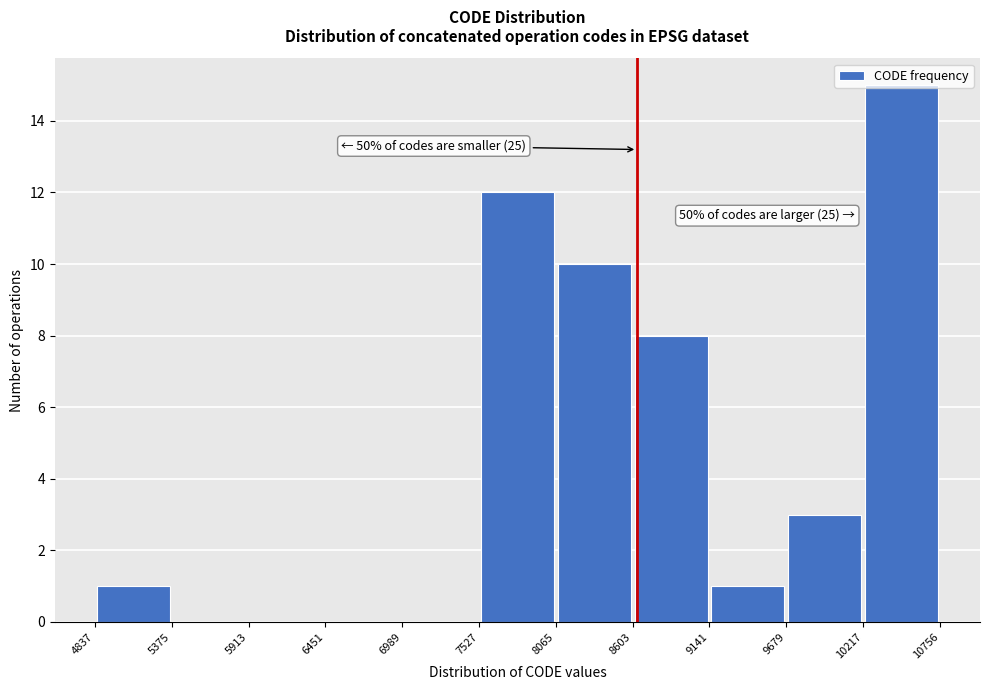

Which range on the x-axis has the tallest bar?

10217 to 10756